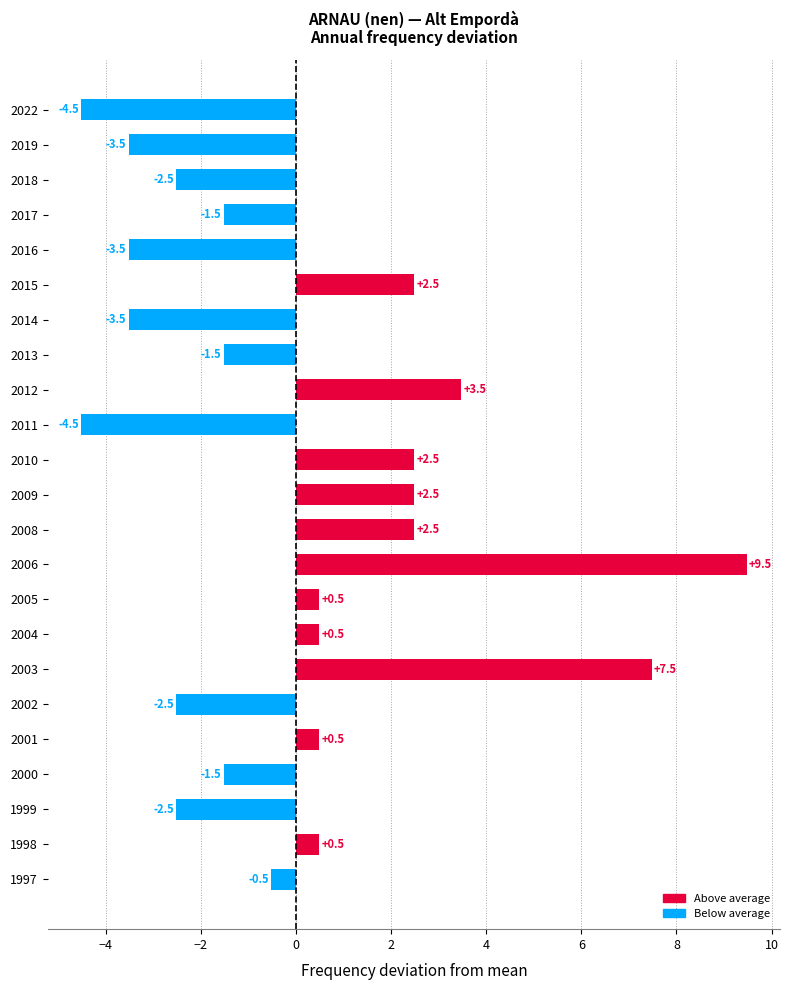

What is the minimum value shown in the chart?

-4.5